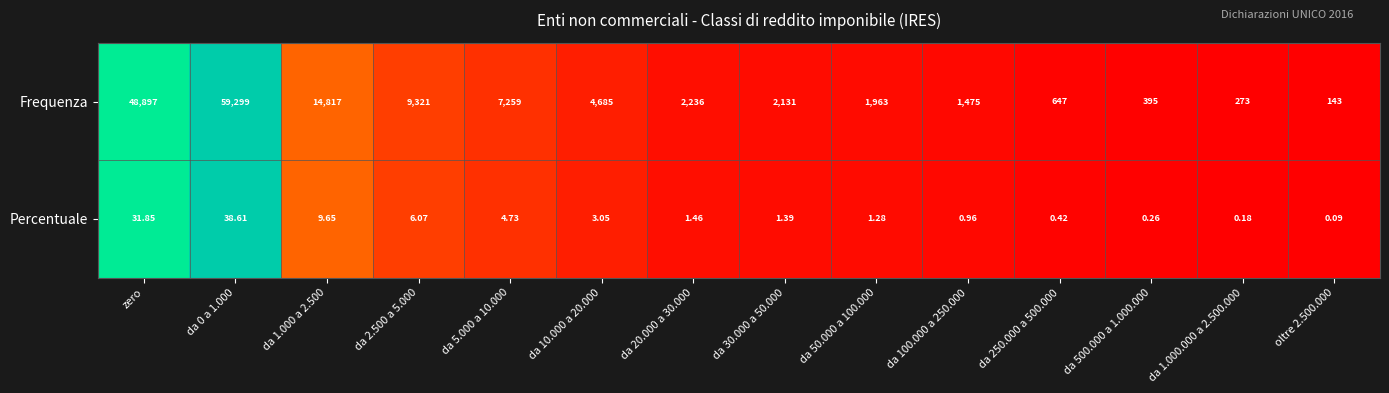

Which series has the widest spread of values?

Frequenza